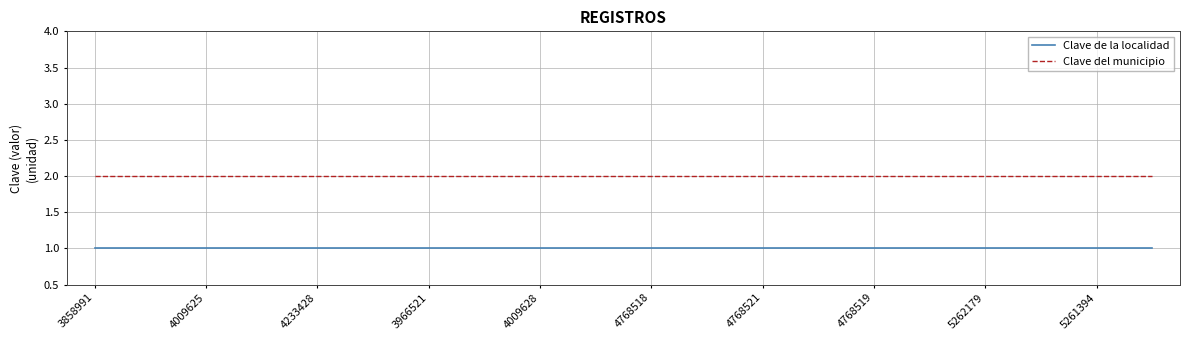

Which series has the largest total across all categories?

Clave del municipio